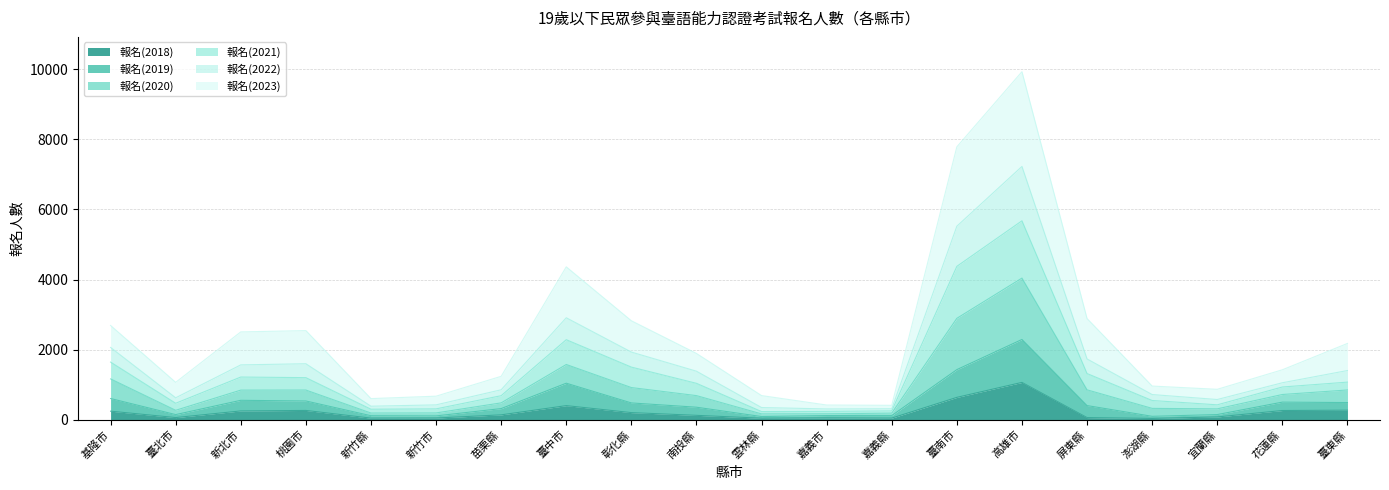

Where does the 報名(2018) series first go above 138?

基隆市